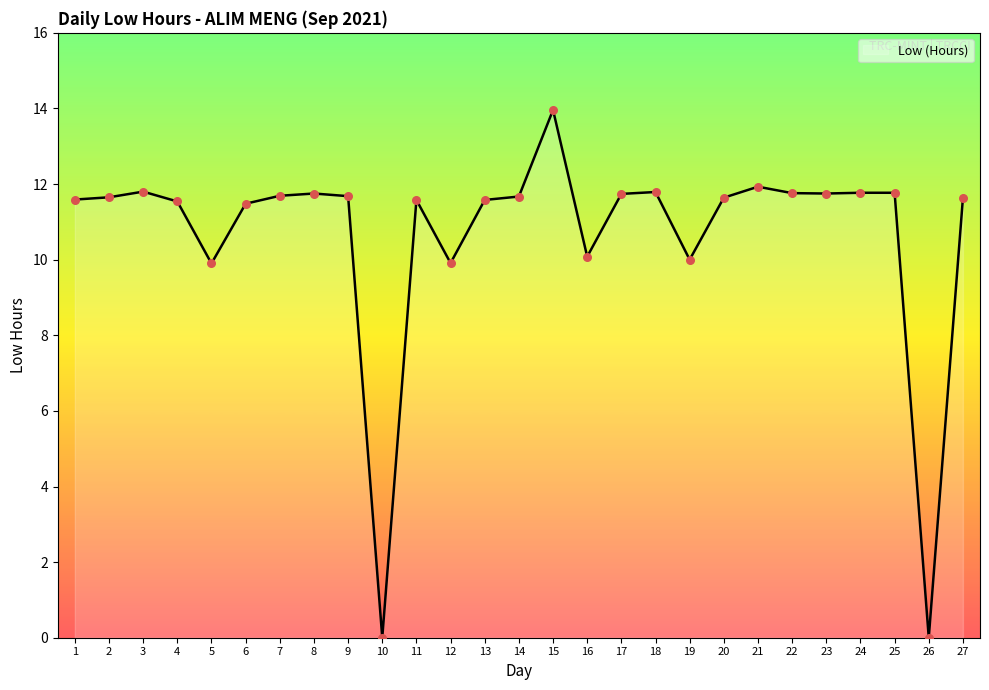

What is the ratio of the value at 15 to the value at 14?

1.2